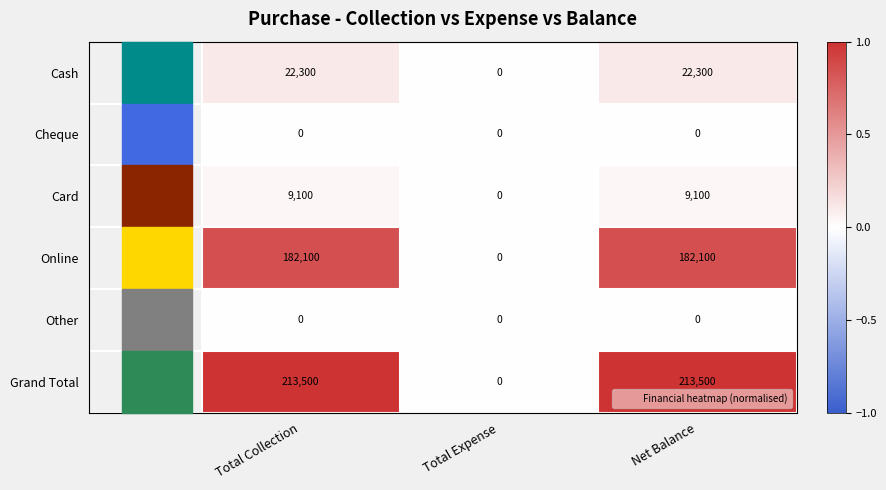

Count the Online values in the range 0 to 182100.

3